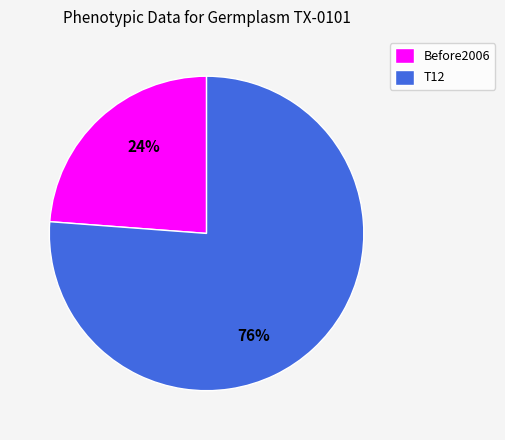

Is there a majority slice in this chart?

Yes